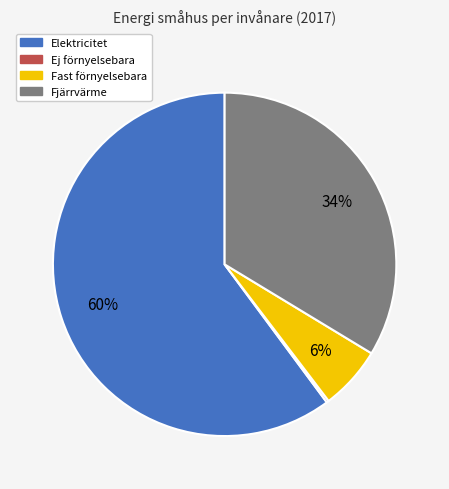

Between Fast förnyelsebara and Fjärrvärme, which is larger?

Fjärrvärme